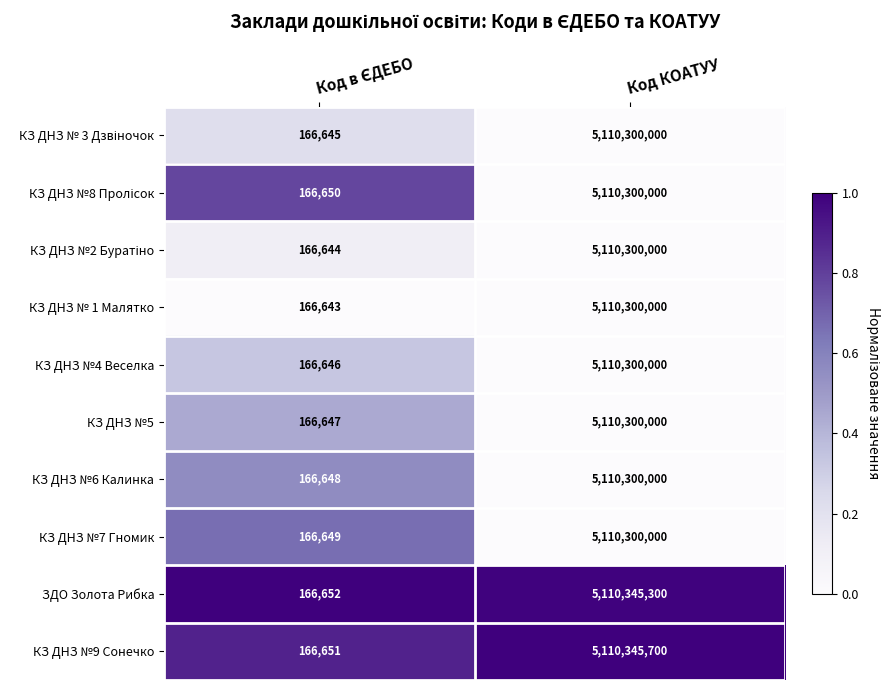

At which category does the chart reach its peak across all series?

Код КОАТУУ